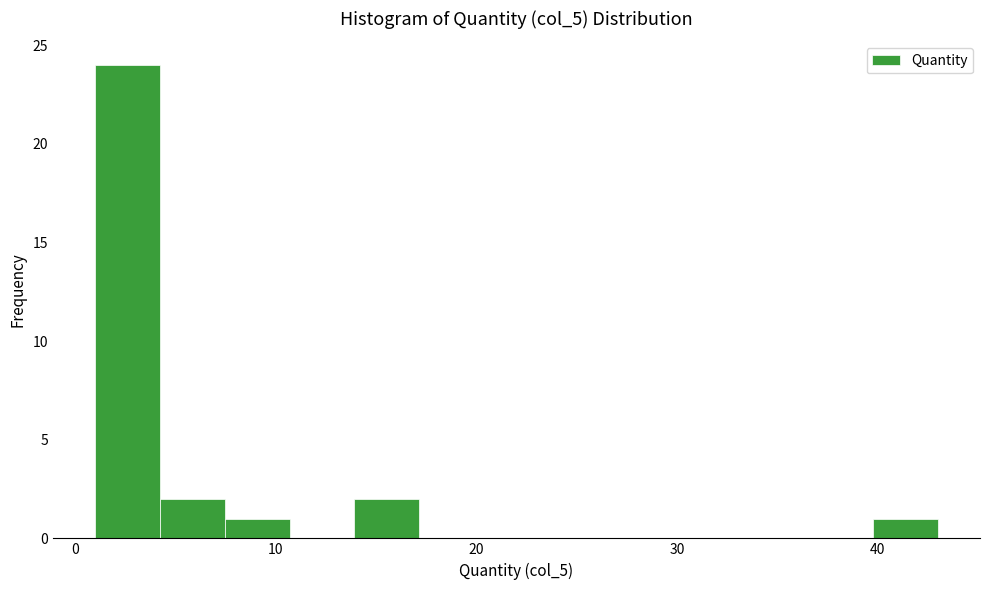

Read against the x-axis, roughly where is the centre of the tallest bar?

3